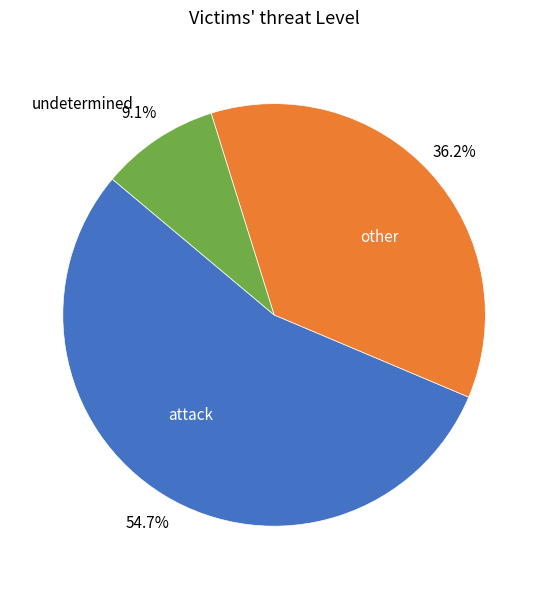

What is the majority slice?

attack